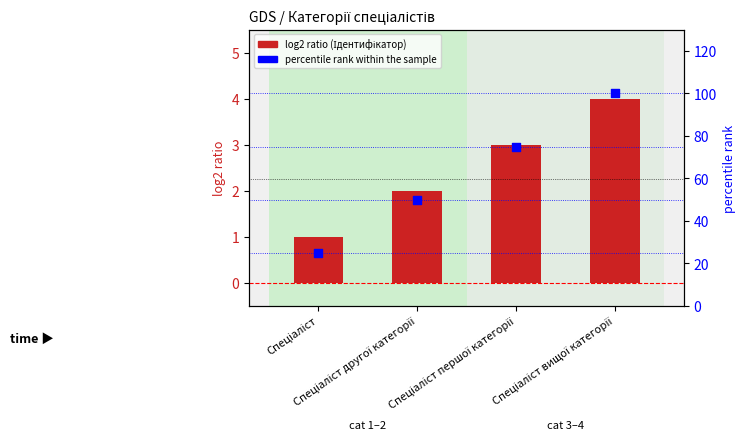

Which series contains the lowest Y value?

Ідентифікатор